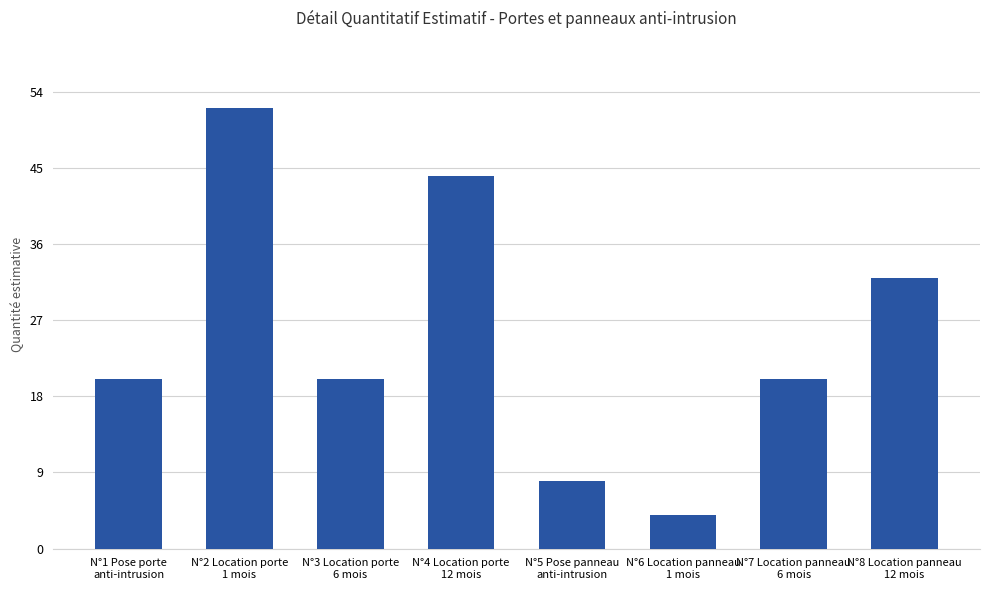

What is the average value?

25